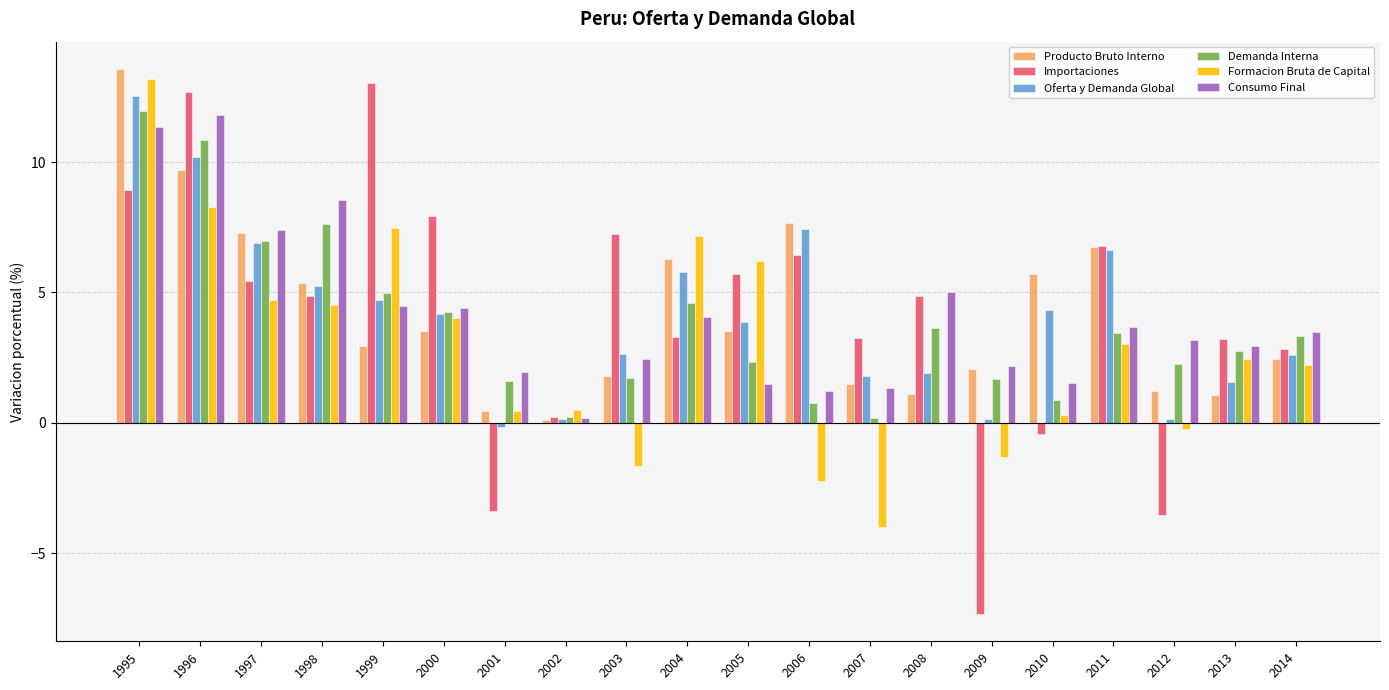

Between 1995 and 2007, which series saw the biggest shift?

Formacion Bruta de Capital